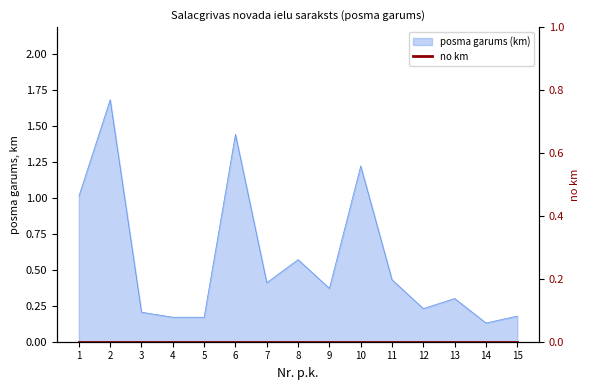

Approximately how many times larger is the value at 15 compared to 2?

0.1